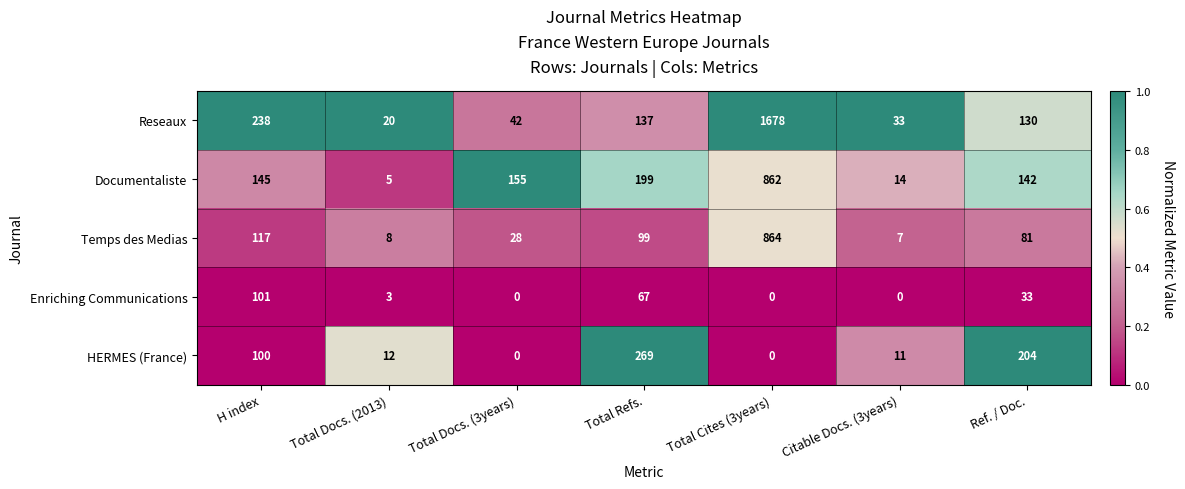

At which category does the chart reach its peak across all series?

Total Cites (3years)